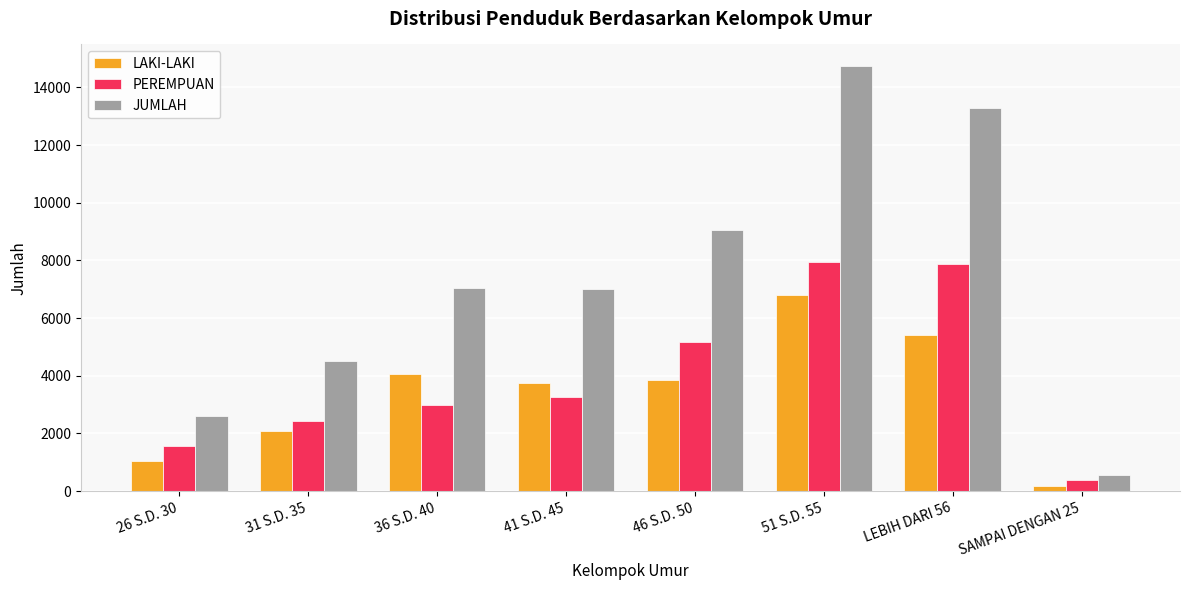

Between 31 S.D. 35 and 46 S.D. 50, which series saw the biggest shift?

JUMLAH